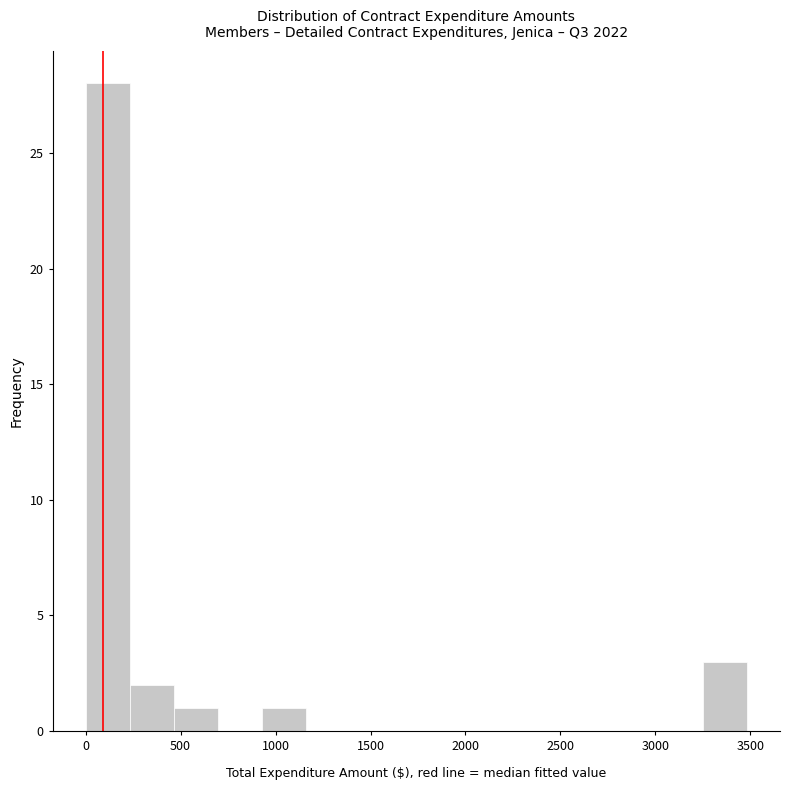

Which range on the x-axis has the tallest bar?

0 to 250